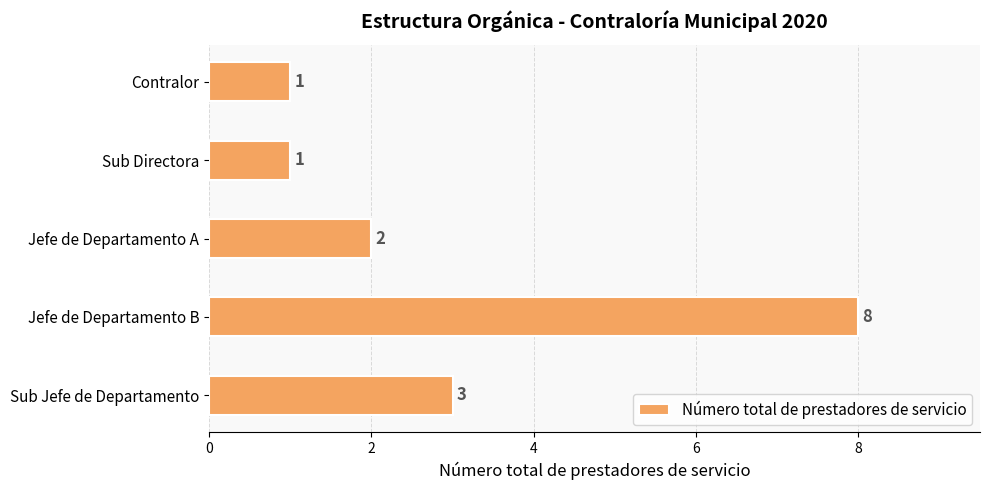

Reading bottom to top, transcribe all the data shown in this chart.

3	8	2	1	1